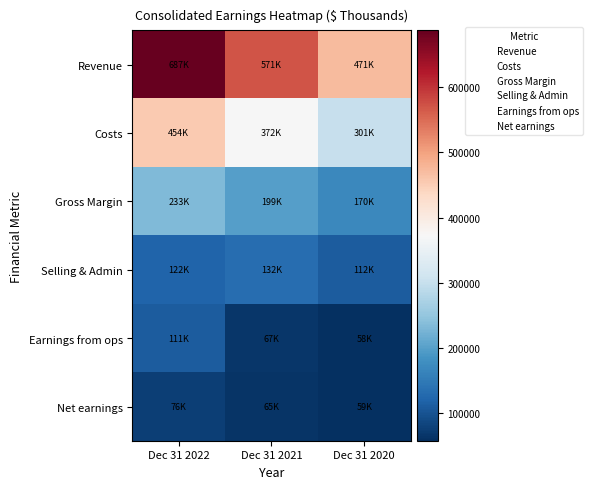

Between Dec 31 2022 and Dec 31 2021, which series saw the biggest shift?

Revenue